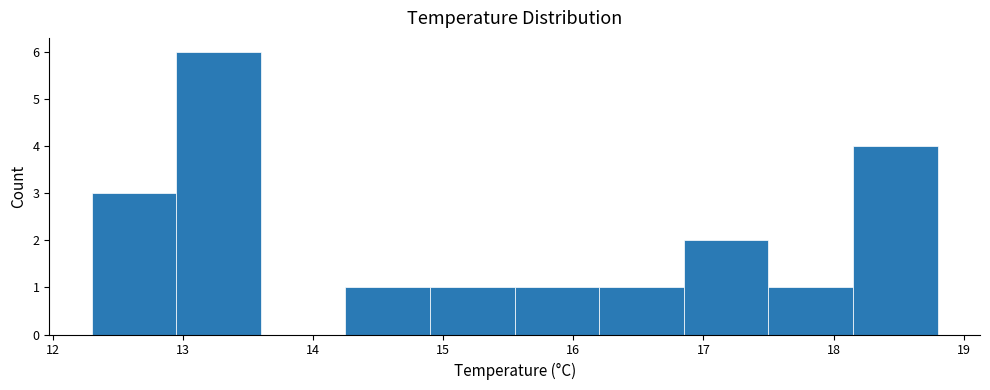

Which range on the x-axis has the tallest bar?

12.95 to 13.60